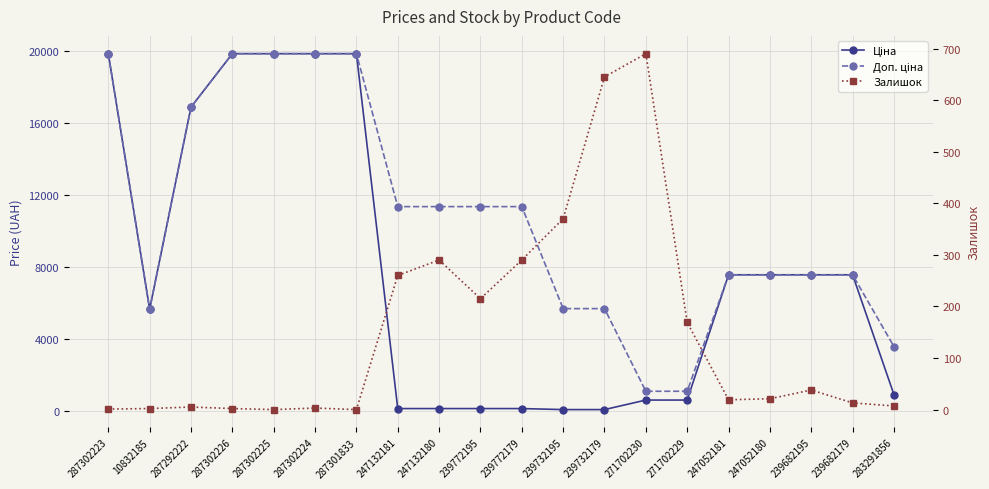

What is the difference between the Доп. ціна values at 287302224 and 239732179?

14164.1